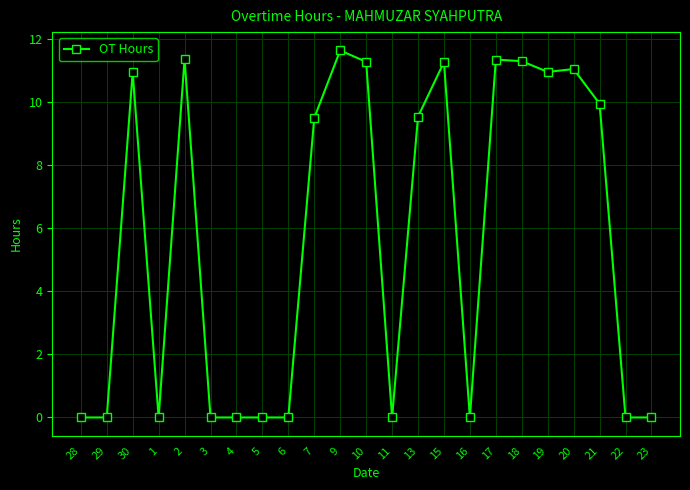

True or false: the data has more than 1 interior local peaks.

True